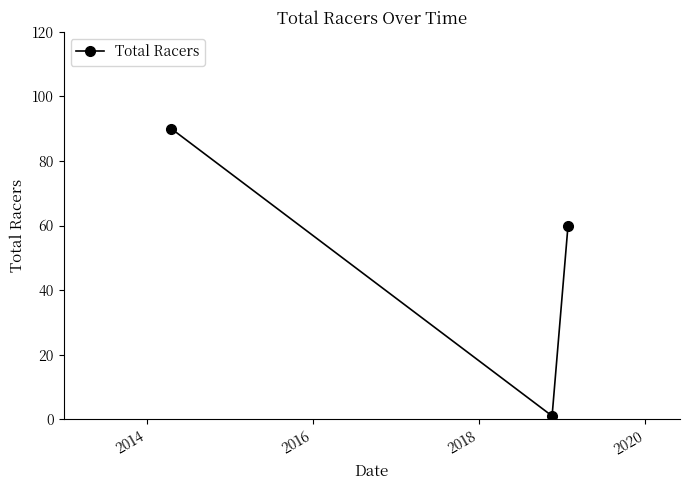

What is the value of the 3rd point from the left?

60